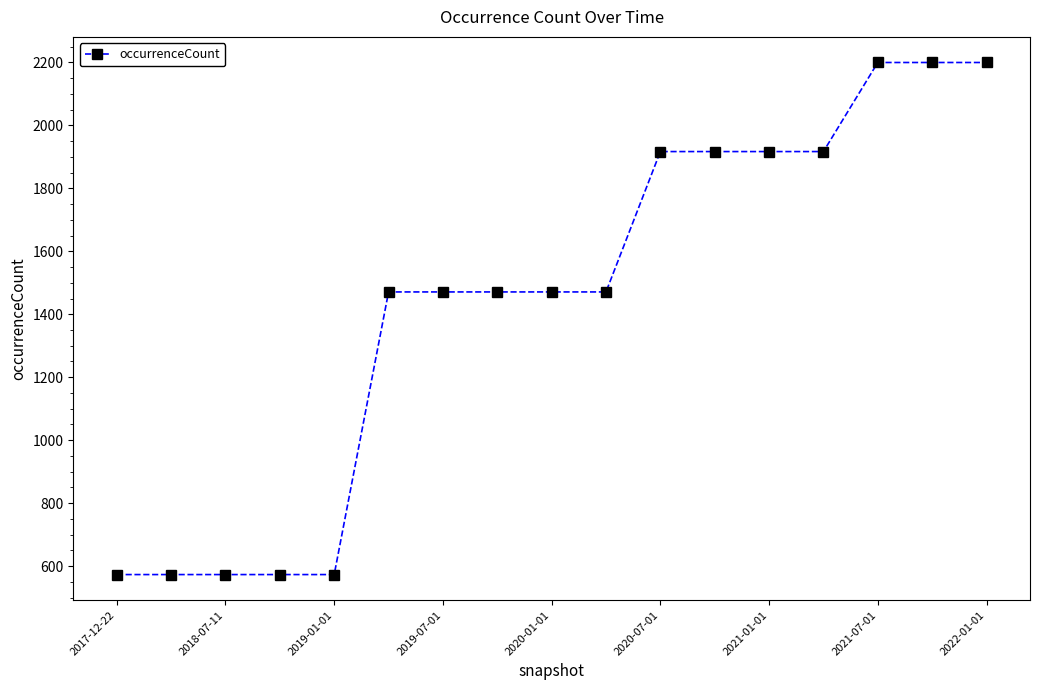

What is the maximum value shown in the chart?

2200